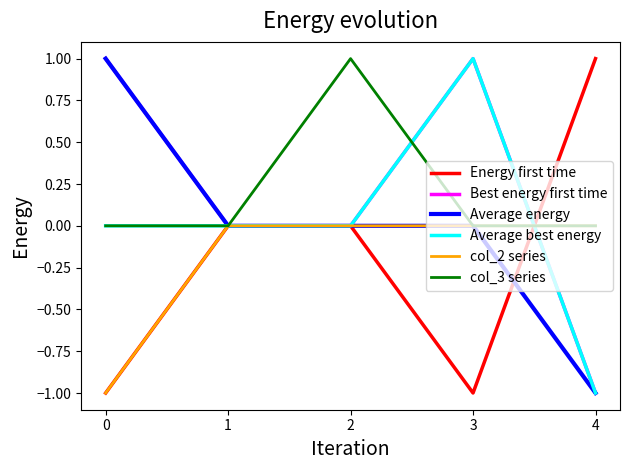

What is the minimum value shown in the chart?

-1